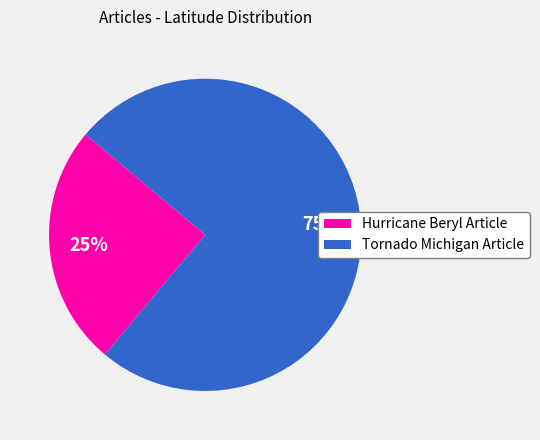

To the nearest percent, what is the difference between the largest and smallest slice percentages?

50%